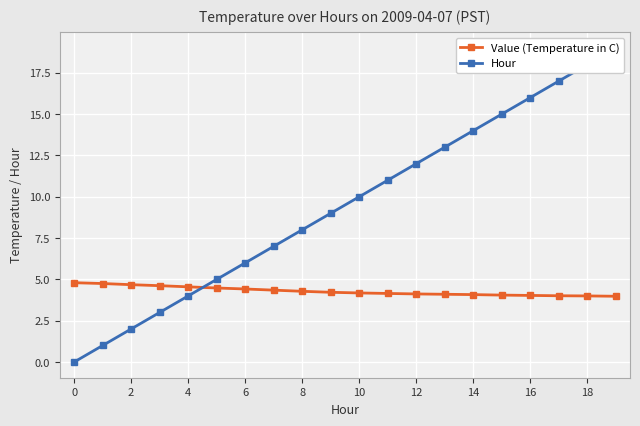

How many categories are shown in the chart?

20